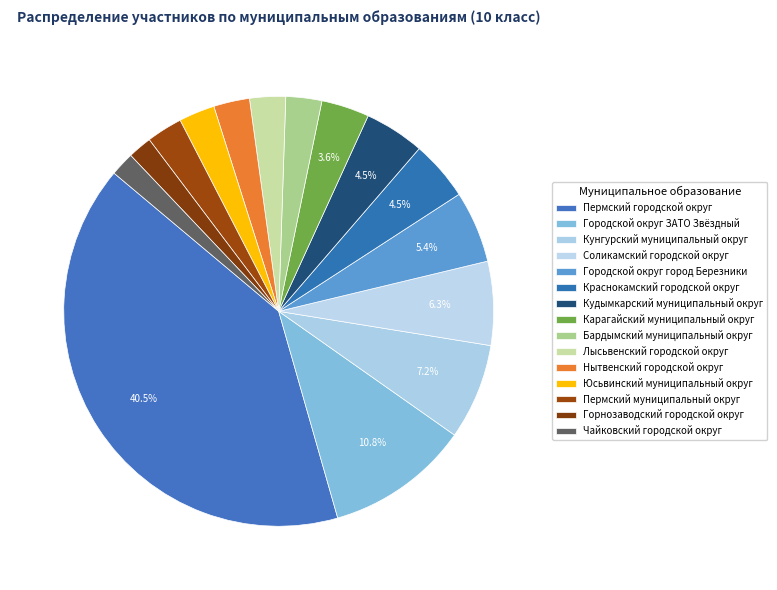

Is the sum of Нытвенский городской округ and Соликамский городской округ greater than half?

No